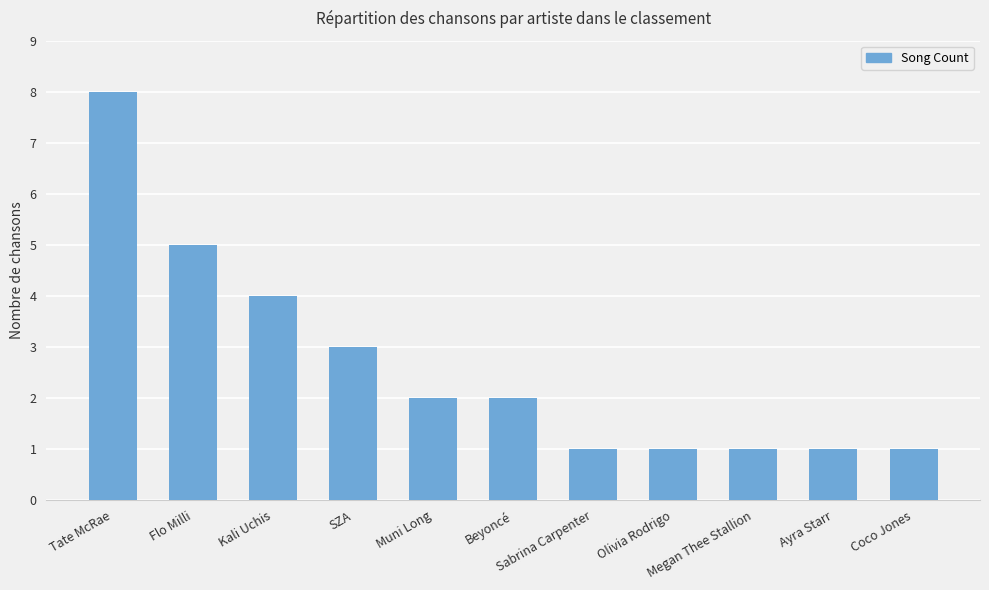

What is the label of the 4th bar from the right?

Olivia Rodrigo